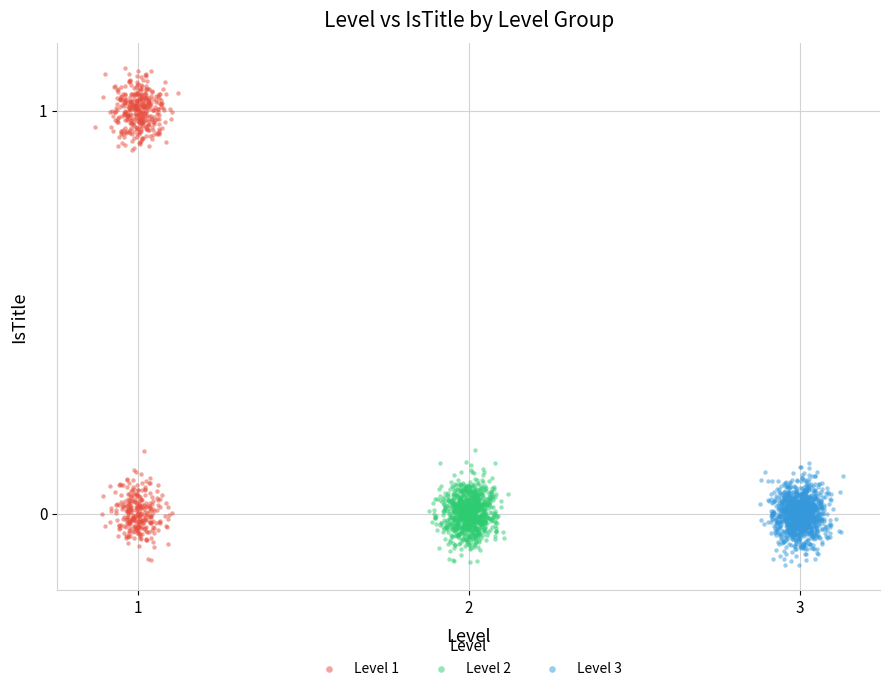

What are all the series names shown in the legend?

Level 1, Level 2, Level 3